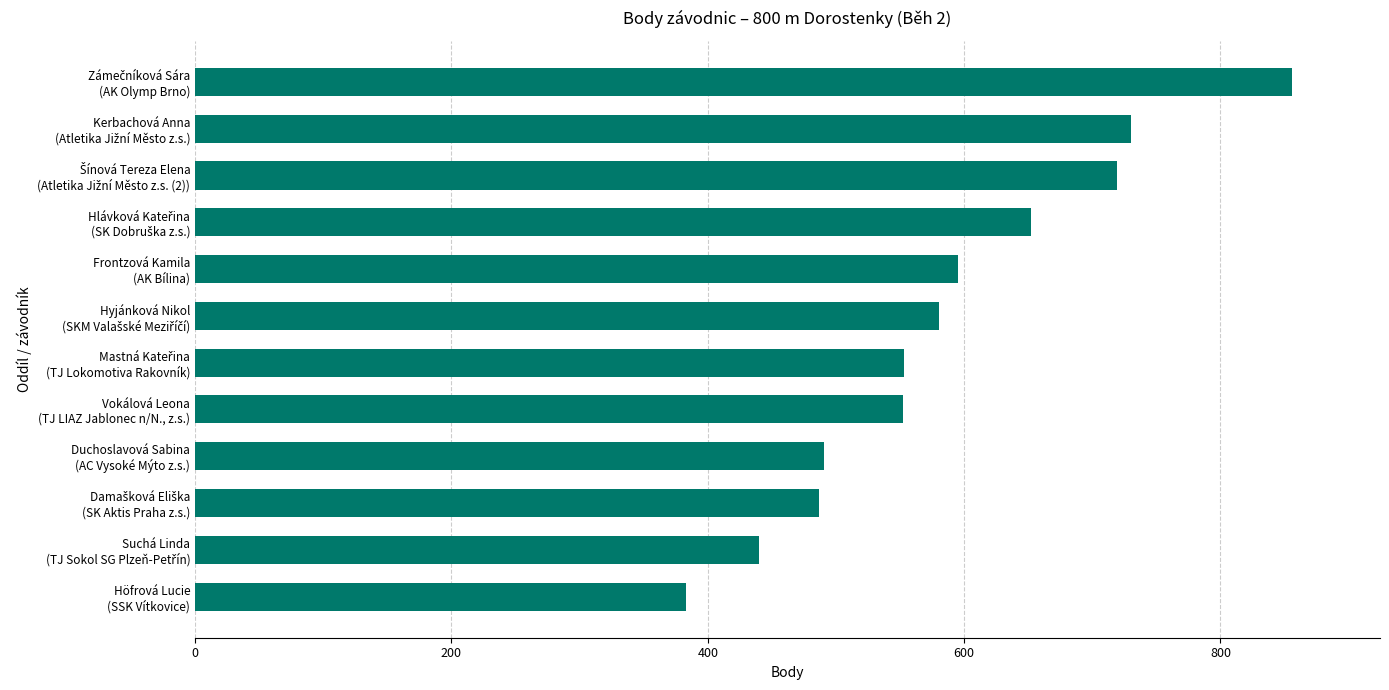

What is the difference between the maximum and minimum values?

473